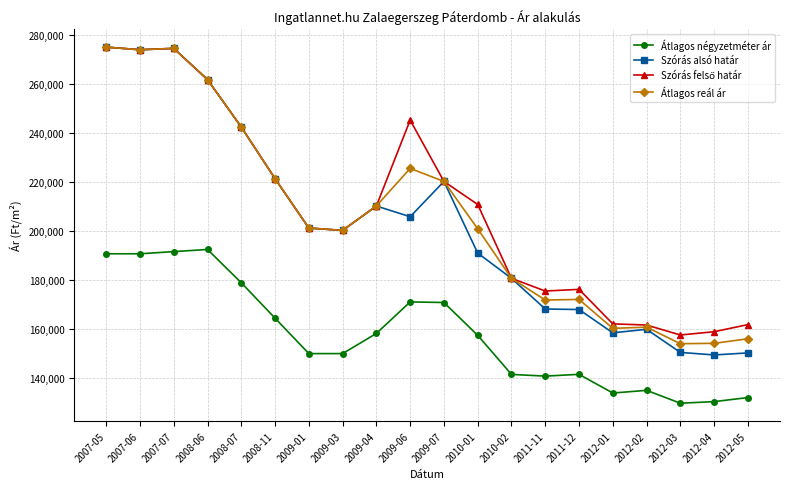

What is the value of the Átlagos reál ár point at the 12th from the left?

200890